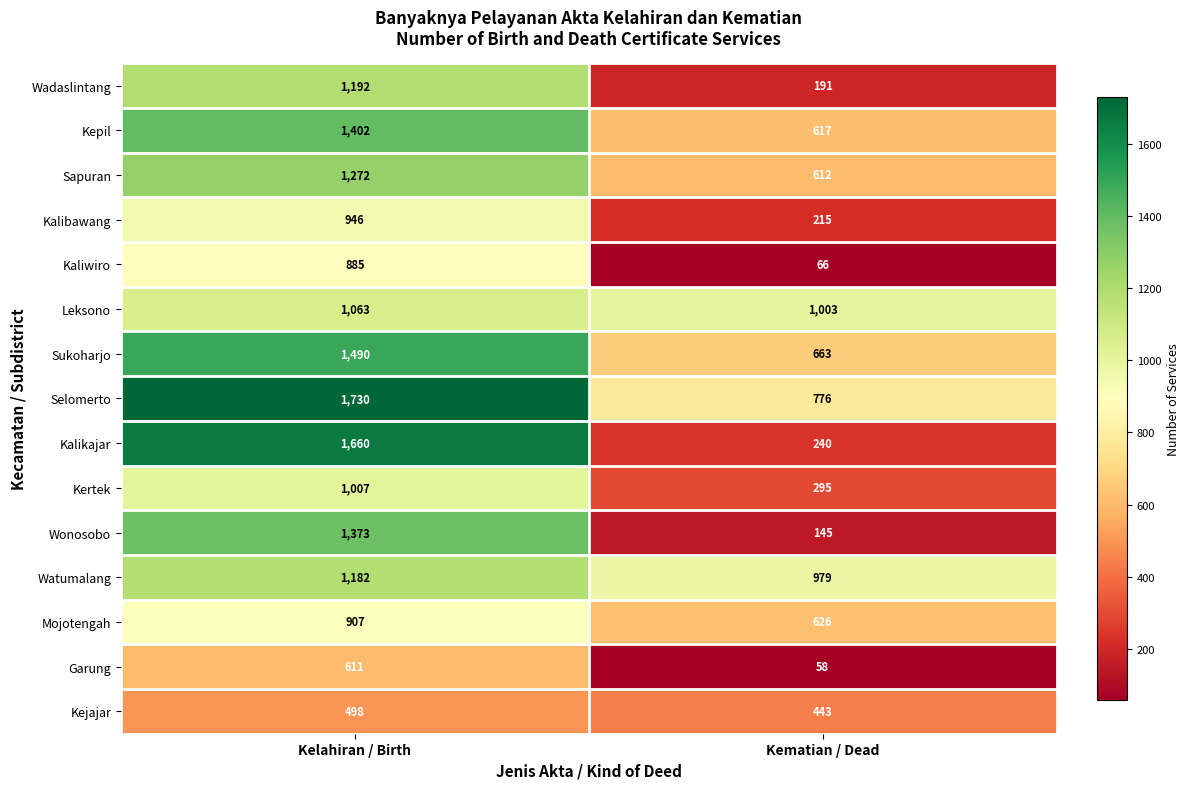

Which label corresponds to the largest value in the chart?

Kelahiran / Birth